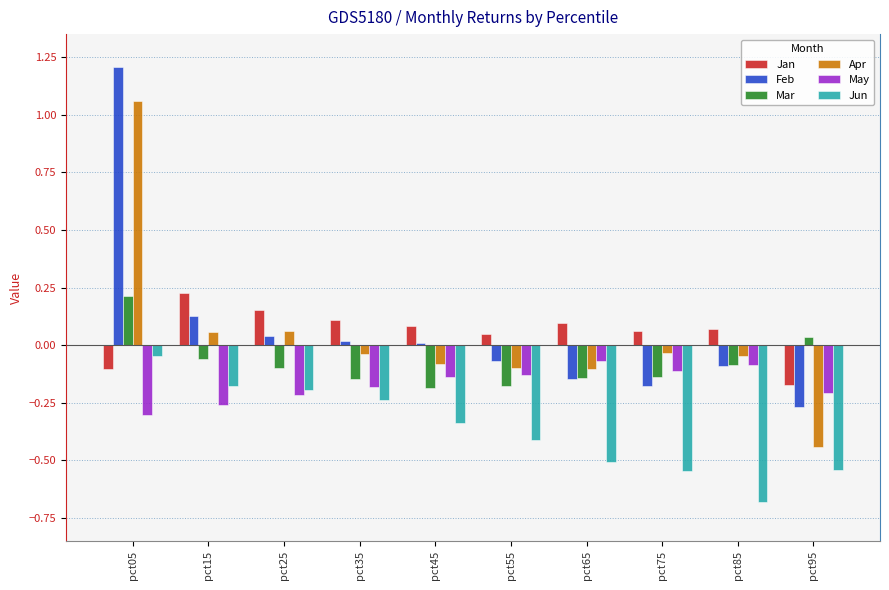

What is the maximum value shown in the chart?

1.2